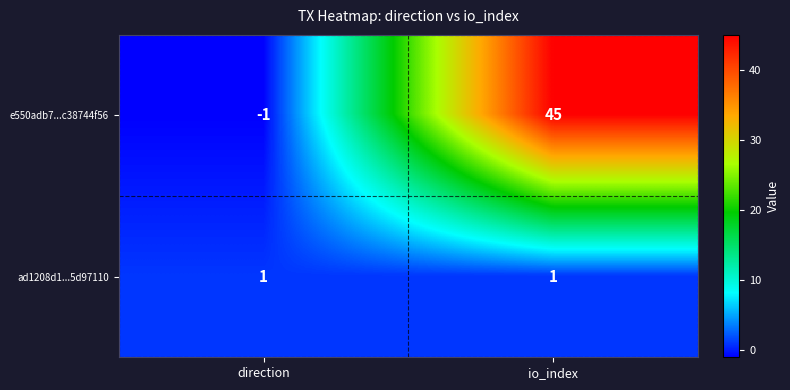

Which series has the widest spread of values?

e550adb7...c38744f56